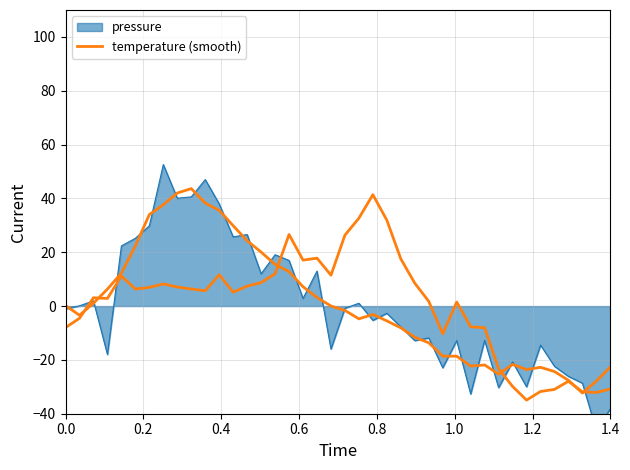

What is the average value?

0.6